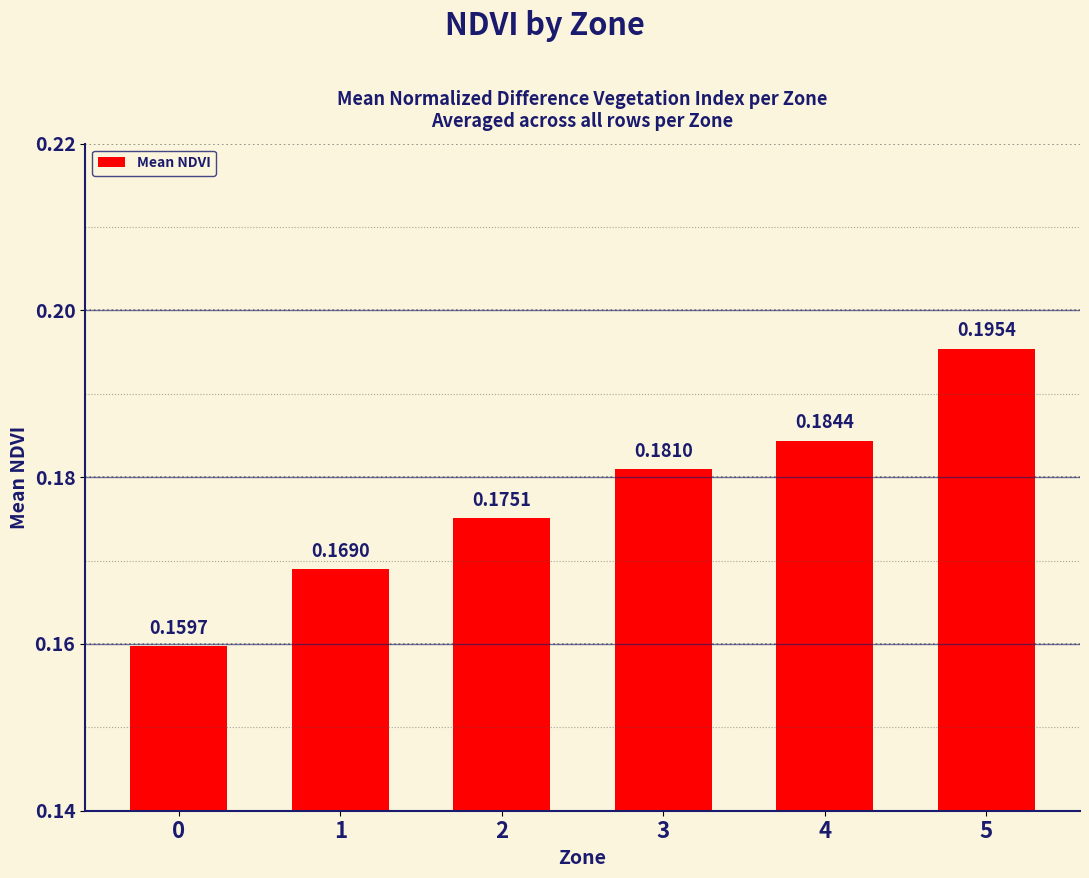

Which has a higher value, 5 or 1?

5